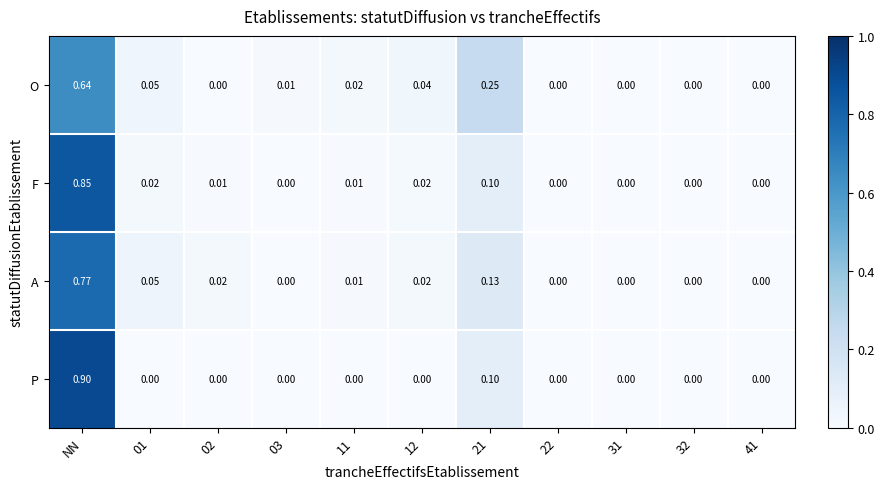

Is the value of A at 31 greater than the value of O at 11?

No